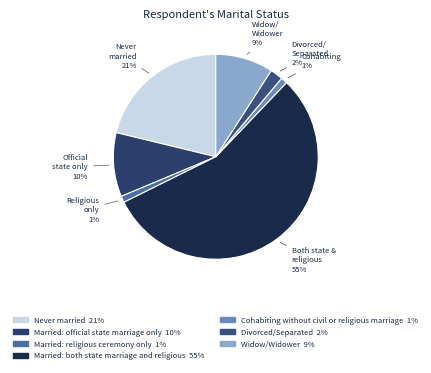

Is it true that Never married is 21% of the pie?

True